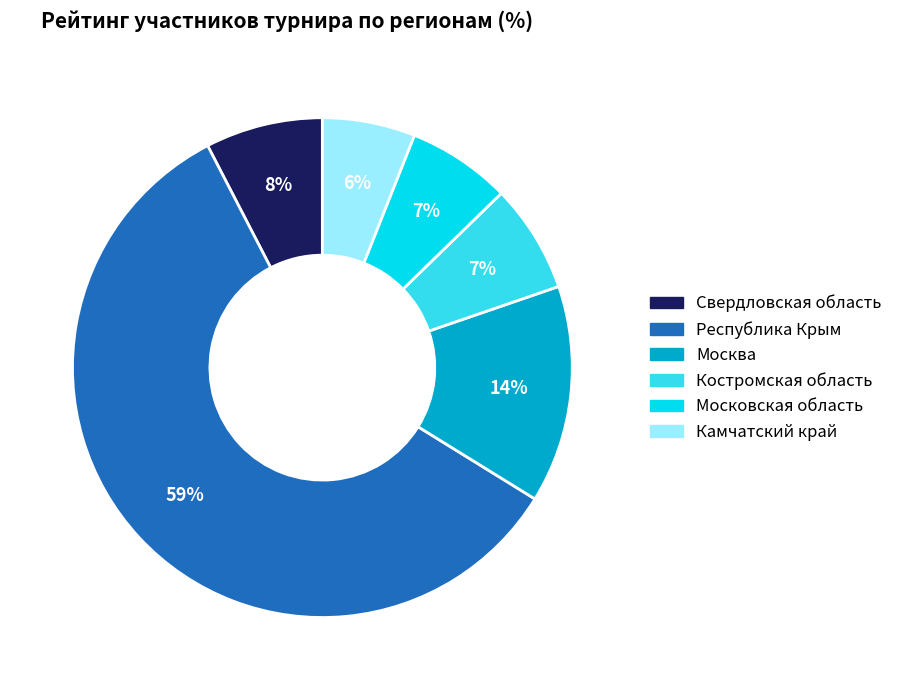

To the nearest percent, what is the average slice percentage?

17%